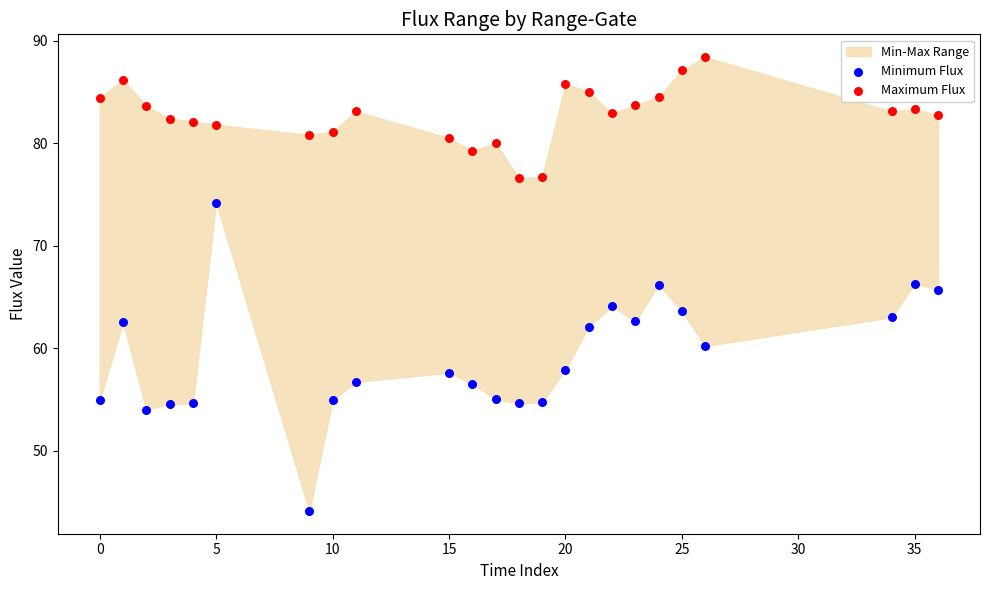

What is the X range (max minus min) for the scatter plot?

36.0